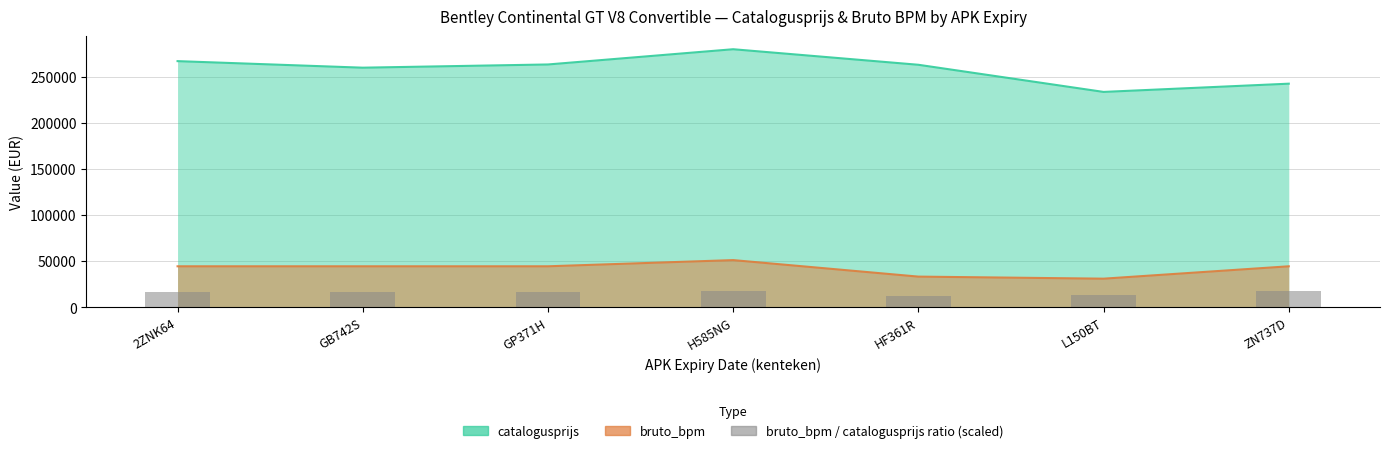

What position from the left is H585NG?

4